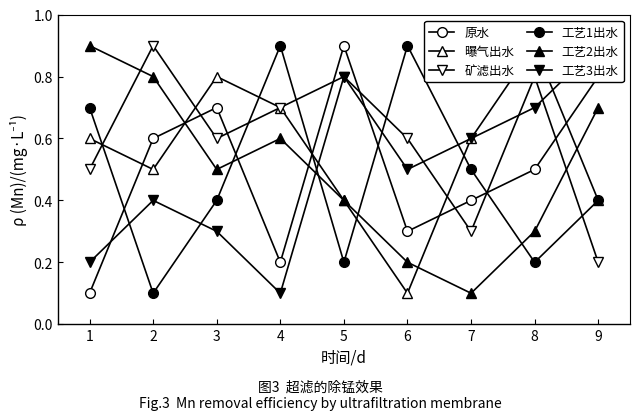

What is the smallest value displayed?

0.1